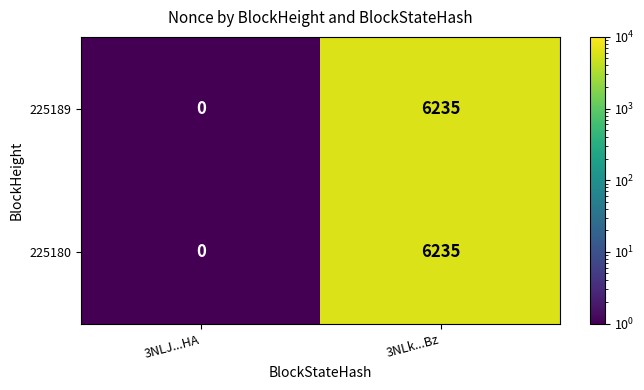

The 225189 series shows 10045 at 3NLk...Bz. True or false?

False